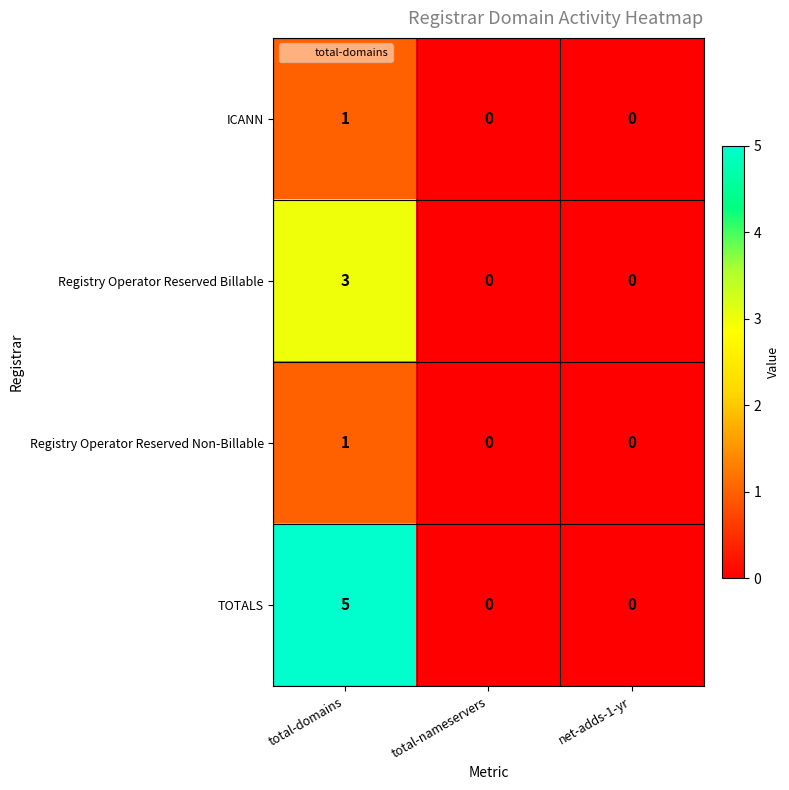

Count the Registry Operator Reserved Billable values in the range 0 to 3.

3